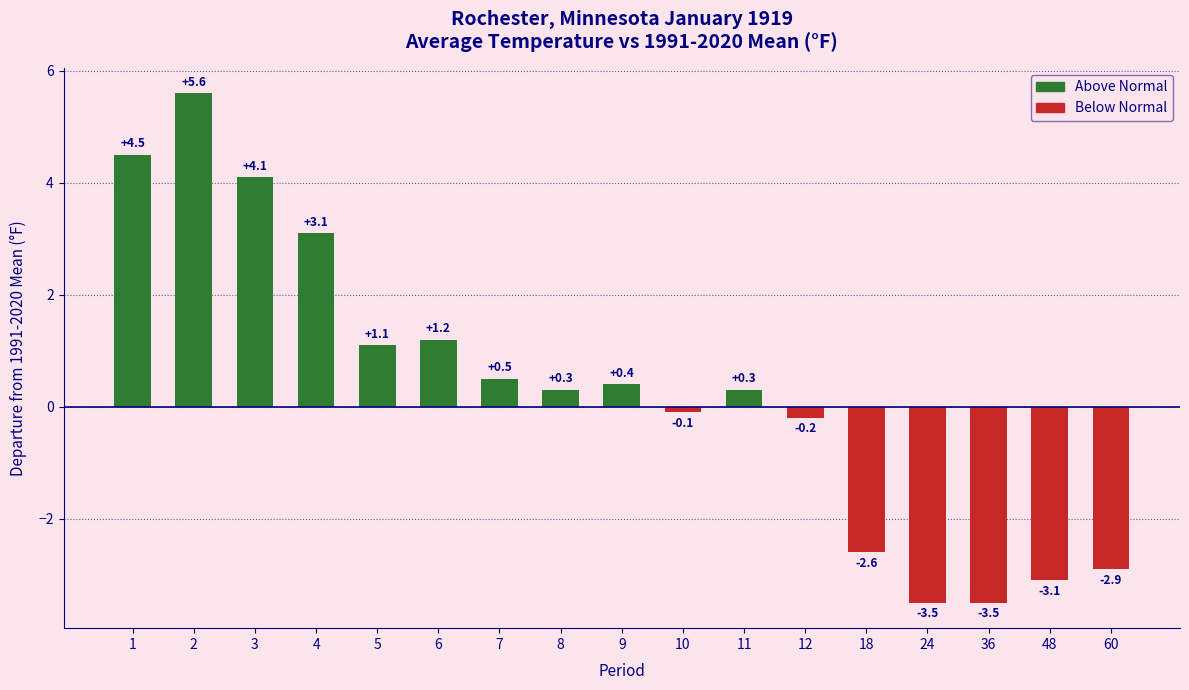

Which has a higher value, 48 or 18?

18